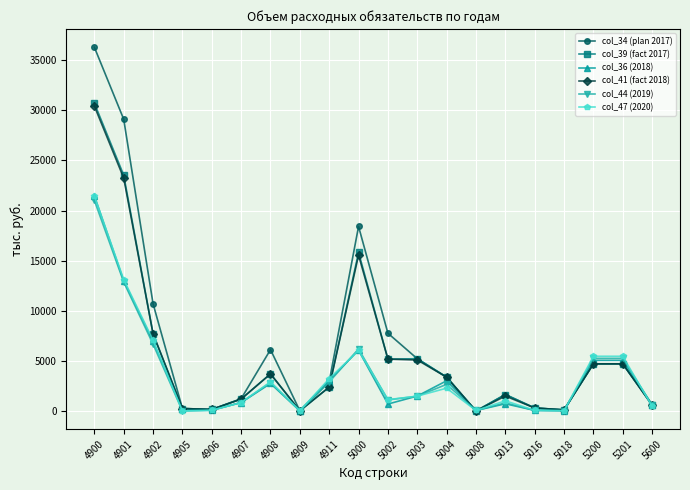

True or false: col_39 (fact 2017) and col_36 (2018) cross at least once.

True